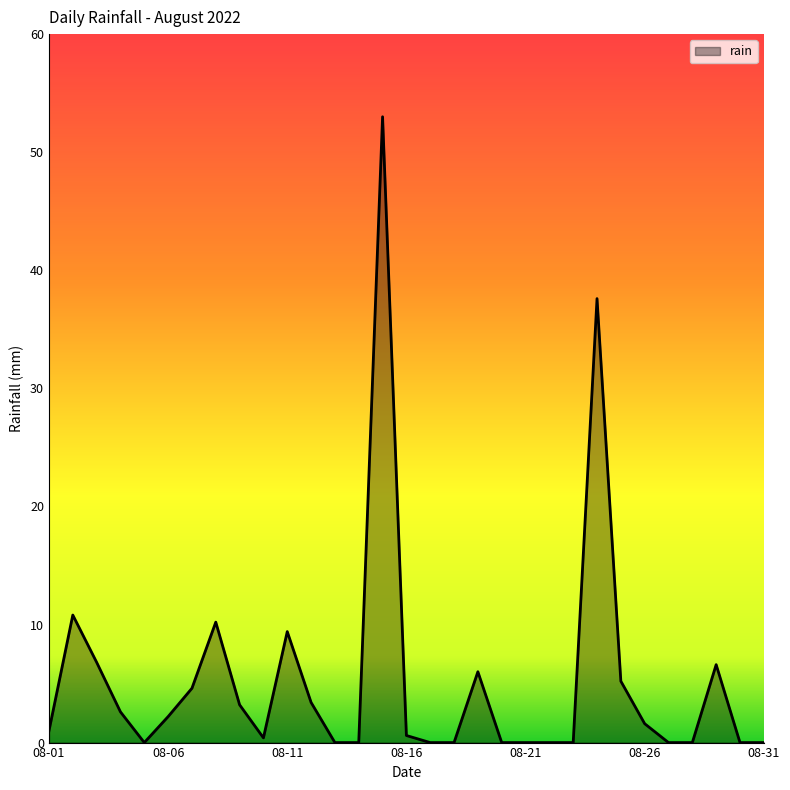

How many distinct data groups are displayed?

1